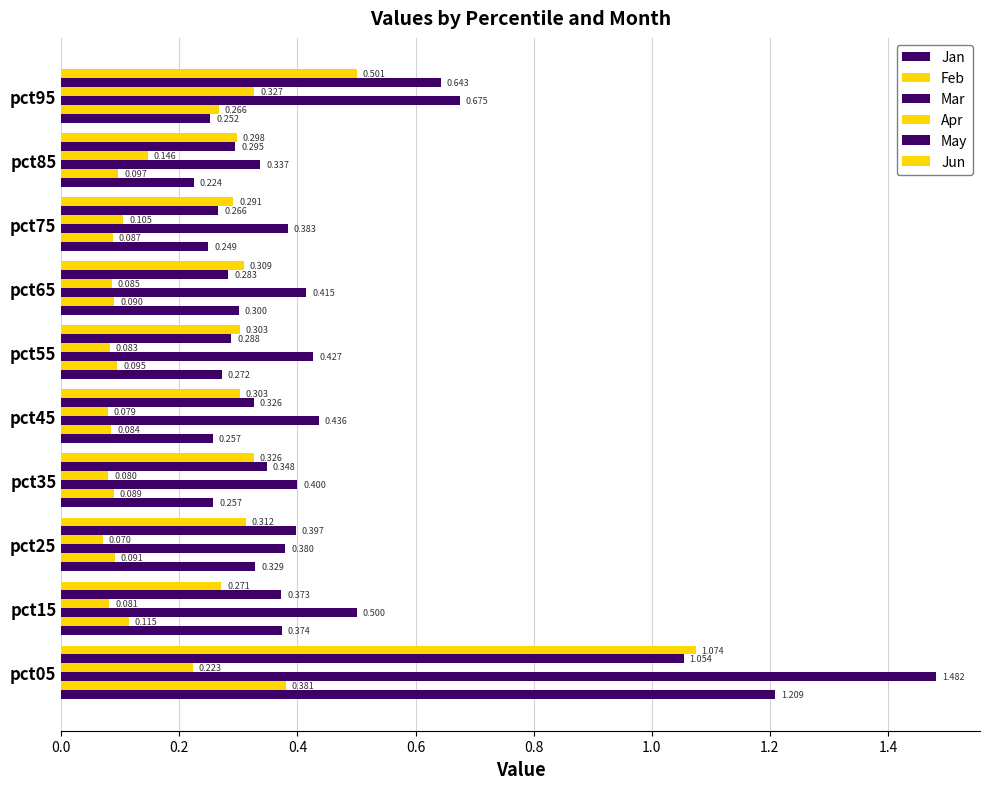

How many categories are shown in the chart?

10